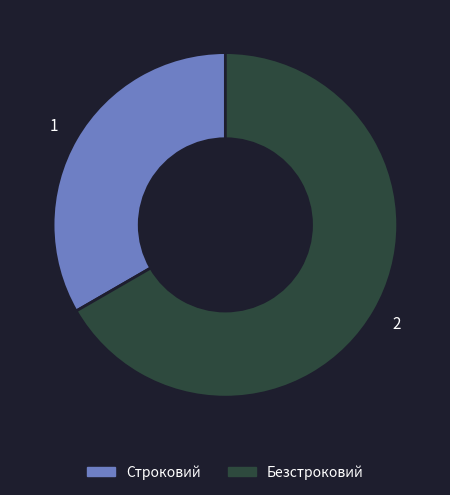

Which has a higher value, Строковий or Безстроковий?

Безстроковий